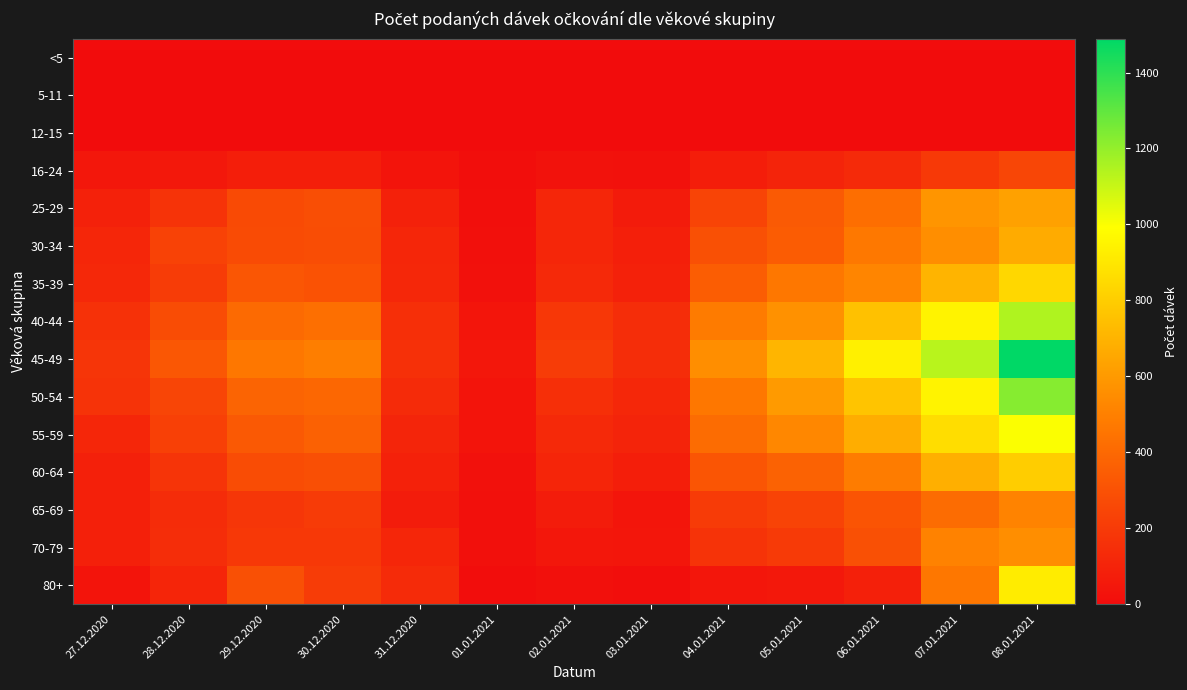

Rank the series at 30.12.2020 from lowest to highest value.

<5, 5-11, 12-15, 16-24, 70-79, 65-69, 80+, 30-34, 25-29, 60-64, 35-39, 55-59, 50-54, 40-44, 45-49